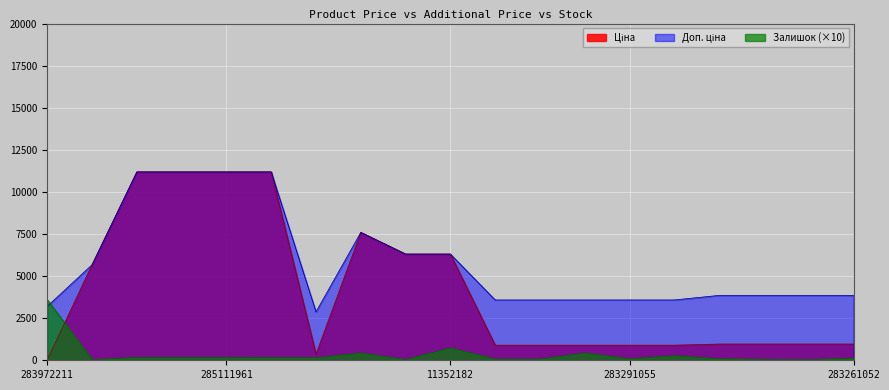

Read the Залишок value at 284392211.

430.0